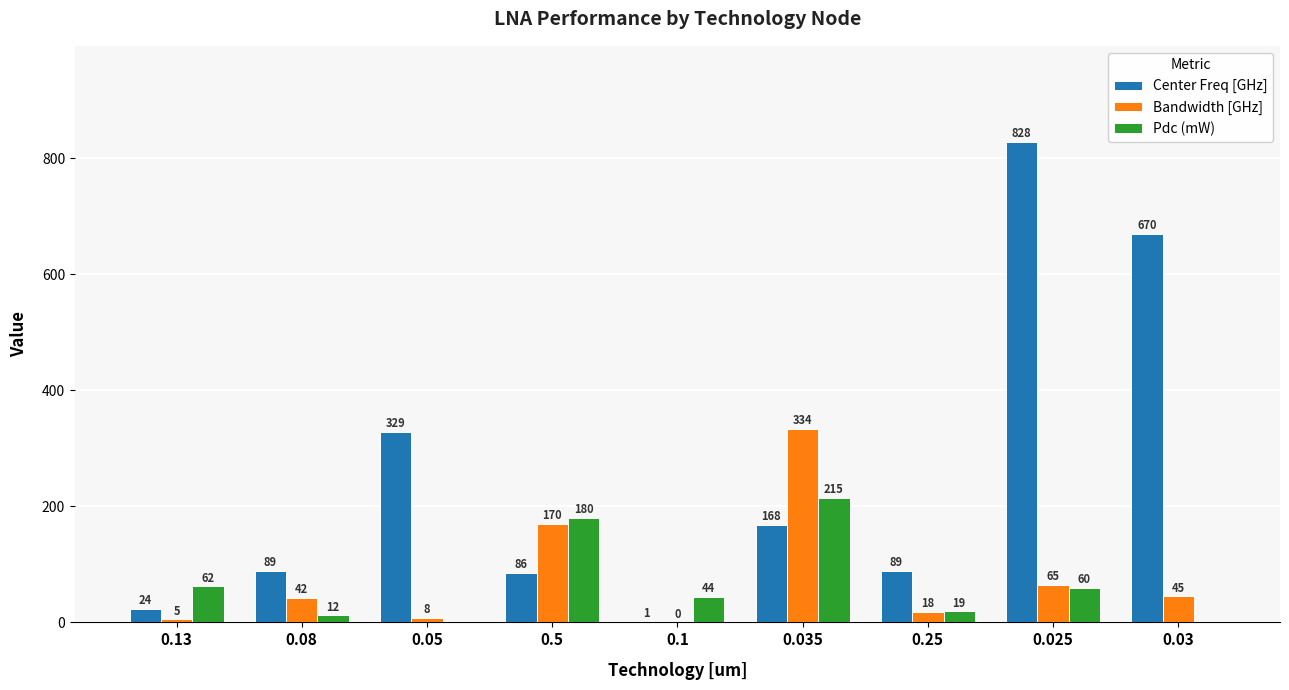

What is the approximate value of Center Freq [GHz] at 0.25?

89.0